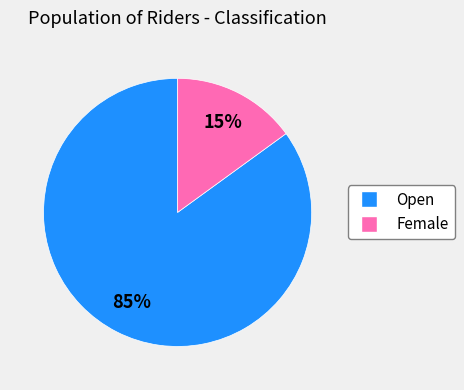

Combined, do Female and Open account for over 50%?

Yes